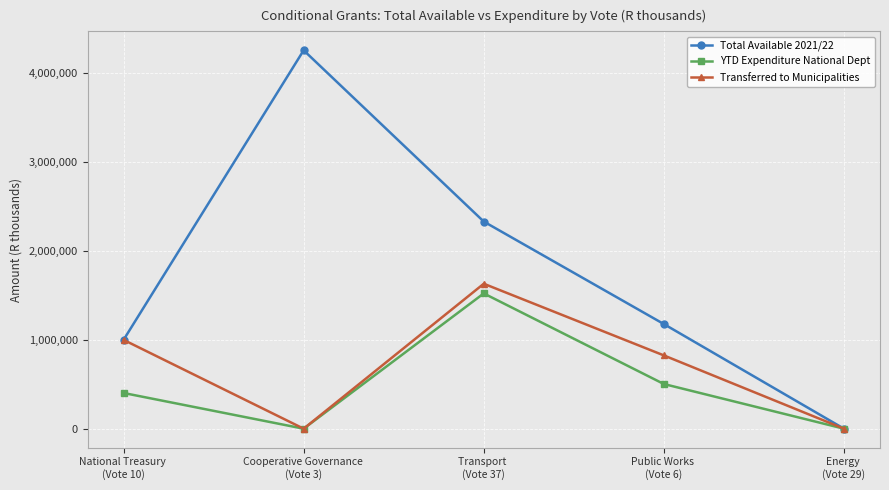

Does the chart have visible grid lines?

Yes